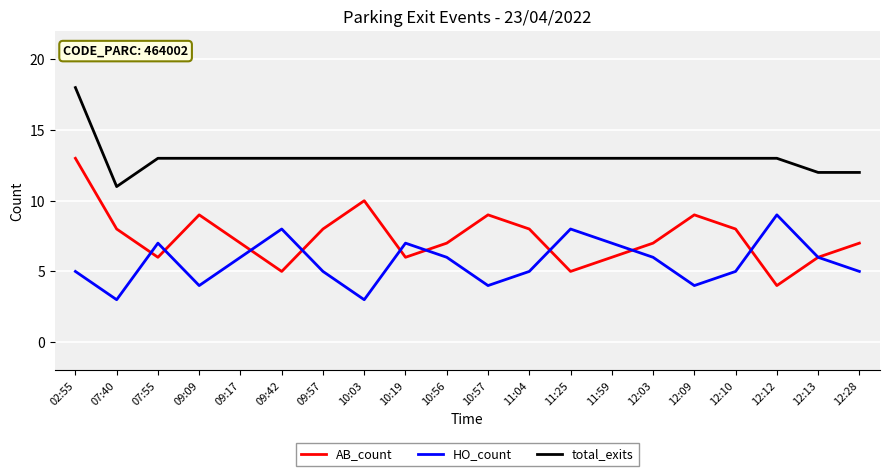

At which label does total_exits first exceed 13?

02:55